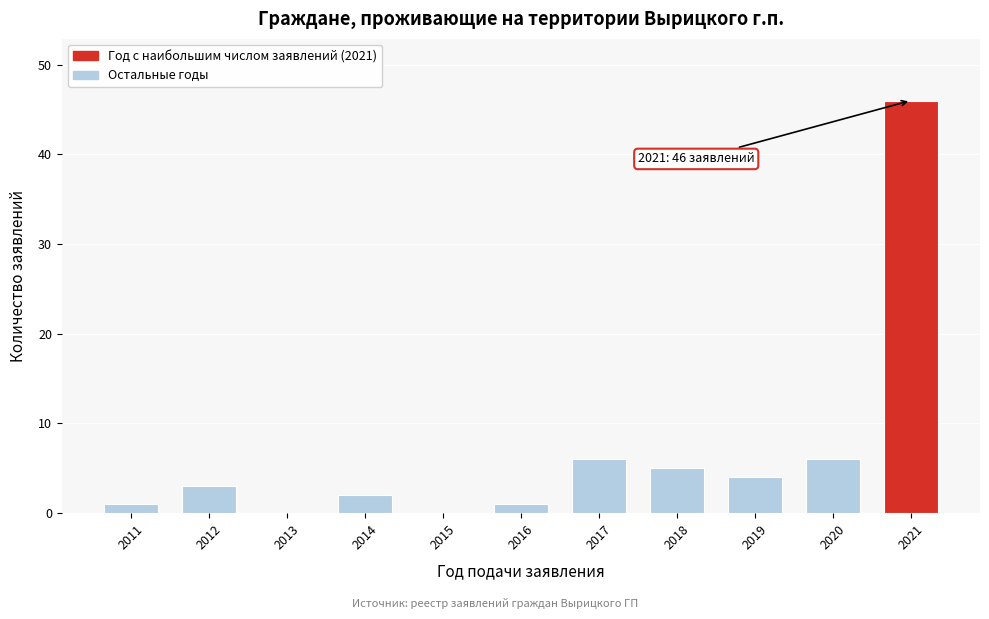

Reading left to right, transcribe all the data shown in this chart.

2011=1	2012=3	2013=0	2014=2	2015=0	2016=1	2017=6	2018=5	2019=4	2020=6	2021=46